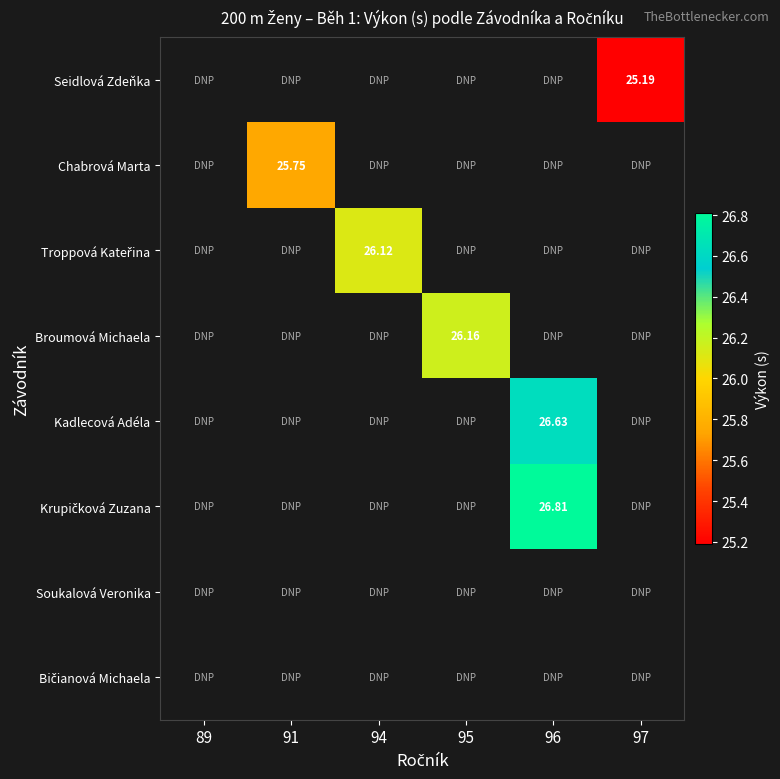

What is the maximum value shown in the chart?

26.8